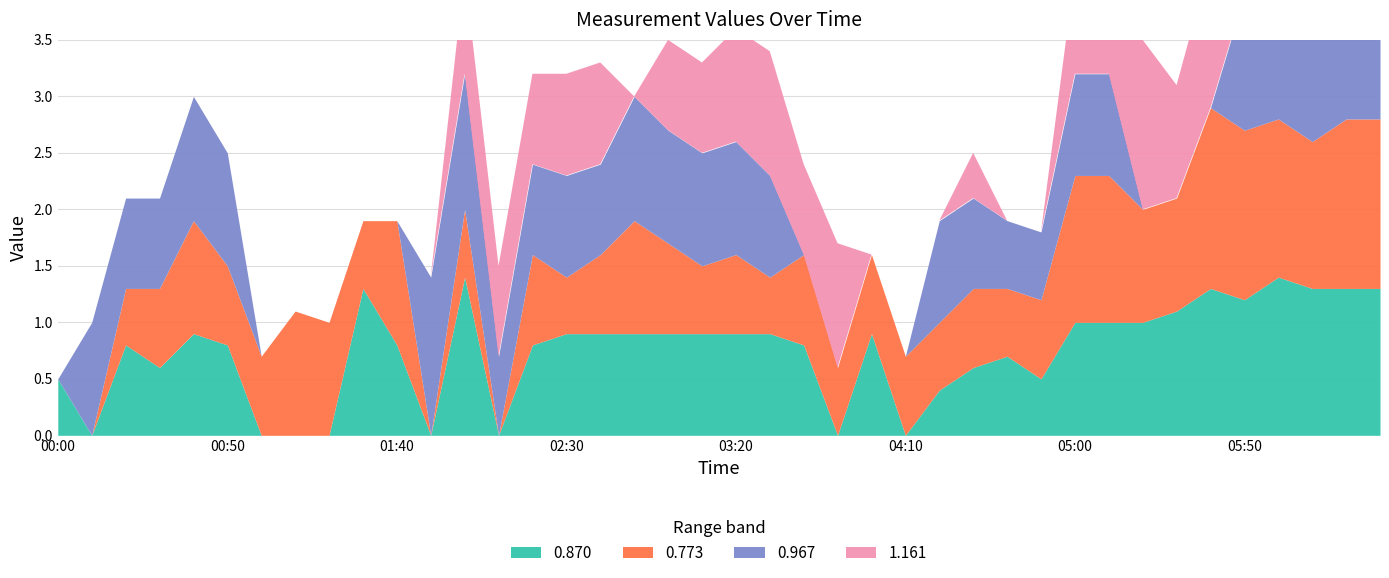

Reading left to right, extract all data points from this chart.

0.870: 0.5	999.0	0.8	0.6	0.9	0.8	999.0	999.0	999.0	1.3	0.8	999.0	1.4	999.0	0.8	0.9	0.9	0.9	0.9	0.9	0.9	0.9	0.8	999.0	0.9	999.0	0.4	0.6	0.7	0.5	1.0	1.0	1.0	1.1	1.3	1.2	1.4	1.3	1.3	1.3
1.064: 999.0	999.0	999.0	1.1	999.0	999.0	999.0	999.0	999.0	999.0	999.0	999.0	1.2	0.9	0.8	0.9	0.9	999.0	0.7	1.1	1.0	1.0	1.0	1.1	999.0	999.0	0.6	999.0	1.0	1.0	1.0	999.0	1.3	1.1	1.2	1.2	1.3	1.1	1.1	1.1
1.161: 999.0	999.0	999.0	999.0	999.0	999.0	999.0	999.0	999.0	999.0	999.0	999.0	0.9	0.8	0.8	0.9	0.9	999.0	0.8	0.8	1.0	1.1	0.8	1.1	999.0	999.0	999.0	0.4	999.0	999.0	0.9	1.1	1.5	1.0	1.3	2.2	0.6	0.3	999.0	999.0
0.773: 999.0	999.0	0.5	0.7	1.0	0.7	0.7	1.1	1.0	0.6	1.1	999.0	0.6	999.0	0.8	0.5	0.7	1.0	0.8	0.6	0.7	0.5	0.8	0.6	0.7	0.7	0.6	0.7	0.6	0.7	1.3	1.3	1.0	1.0	1.6	1.5	1.4	1.3	1.5	1.5
0.967: 999.0	1.0	0.8	0.8	1.1	1.0	999.0	999.0	999.0	999.0	999.0	1.4	1.2	0.7	0.8	0.9	0.8	1.1	1.0	1.0	1.0	0.9	999.0	999.0	999.0	999.0	0.9	0.8	0.6	0.6	0.9	0.9	999.0	999.0	999.0	1.2	1.6	1.2	1.4	1.2
1.258: 999.0	999.0	999.0	999.0	0.8	999.0	999.0	999.0	999.0	999.0	999.0	999.0	999.0	0.8	0.7	0.8	999.0	999.0	999.0	0.8	0.9	999.0	0.3	999.0	999.0	999.0	999.0	999.0	999.0	999.0	1.1	999.0	0.8	0.7	0.6	1.0	0.8	999.0	999.0	999.0